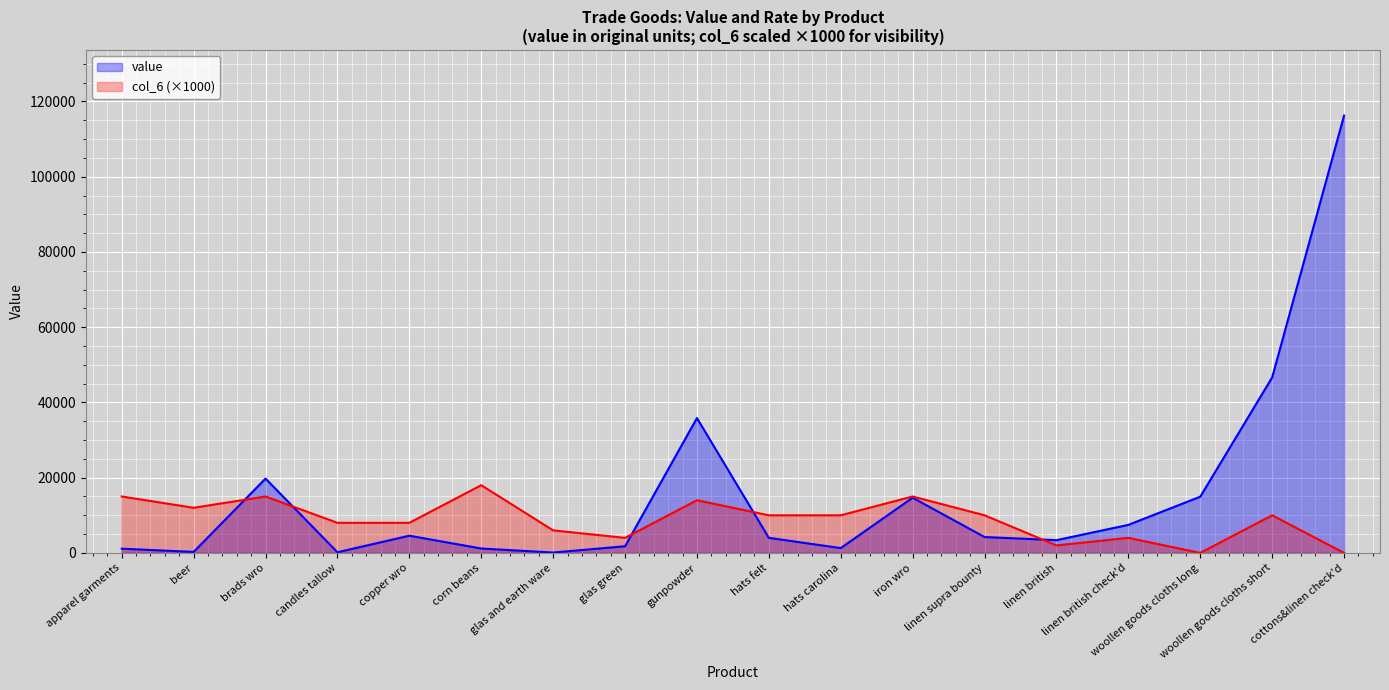

At corn beans, list the series in order from largest to smallest.

col_6 (×1000), value